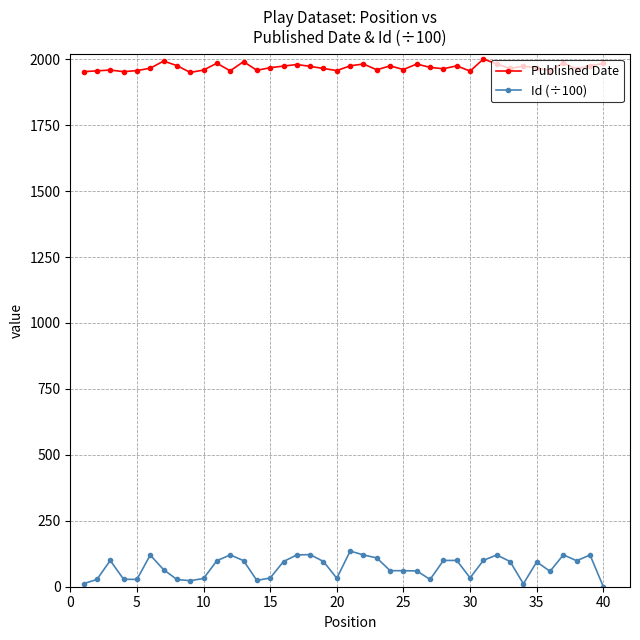

Which series has the largest total across all categories?

Published Date